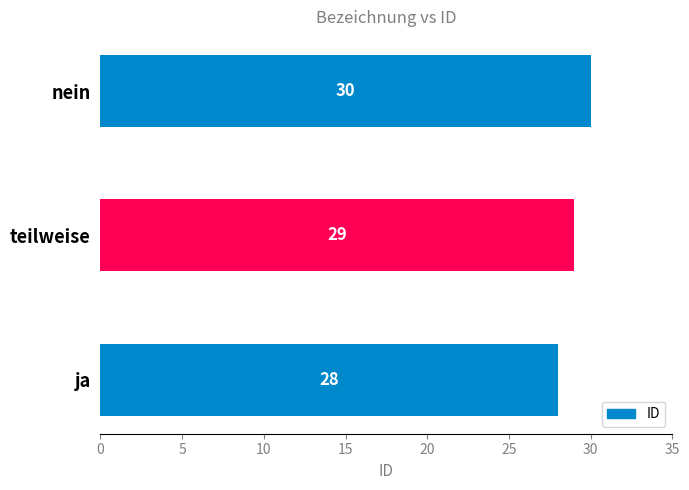

How many data points does each series have?

3